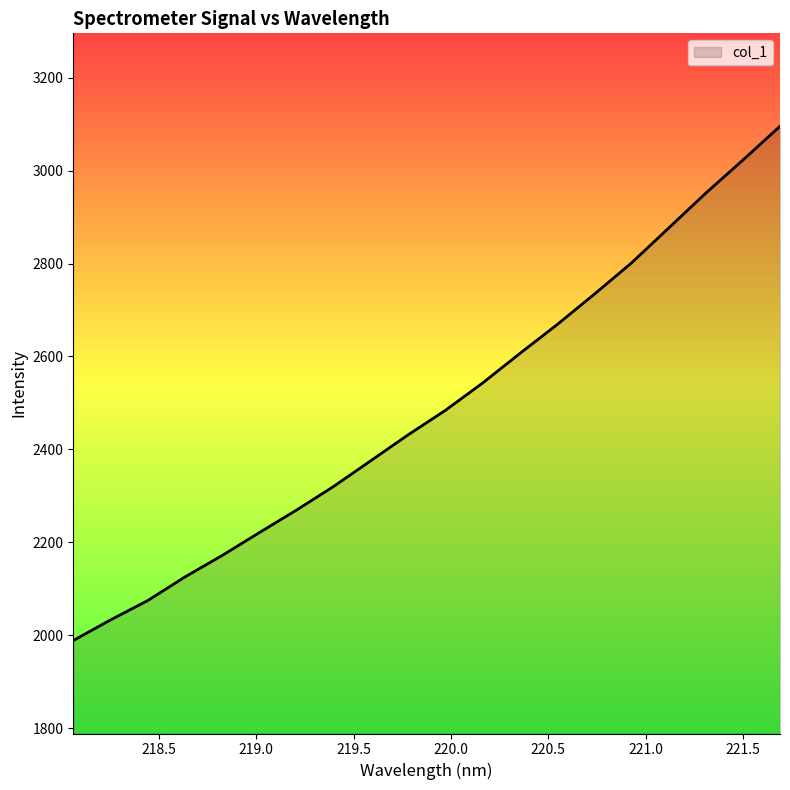

What is the greatest value displayed?

3095.2